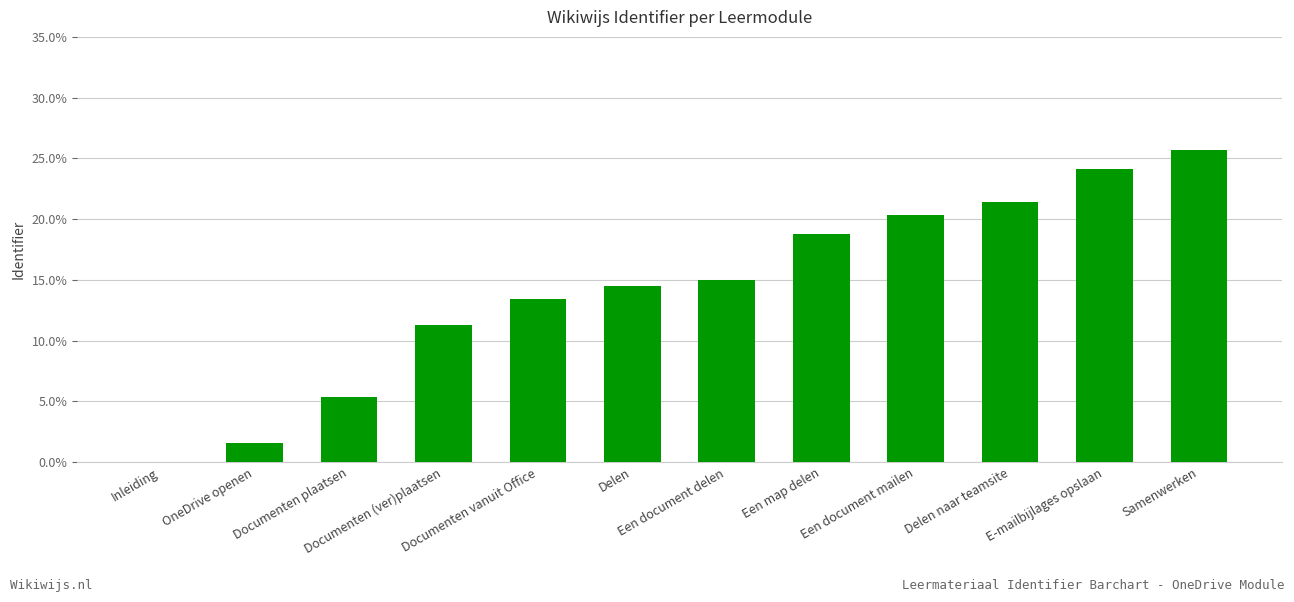

Which category has the lowest value across all series?

Inleiding